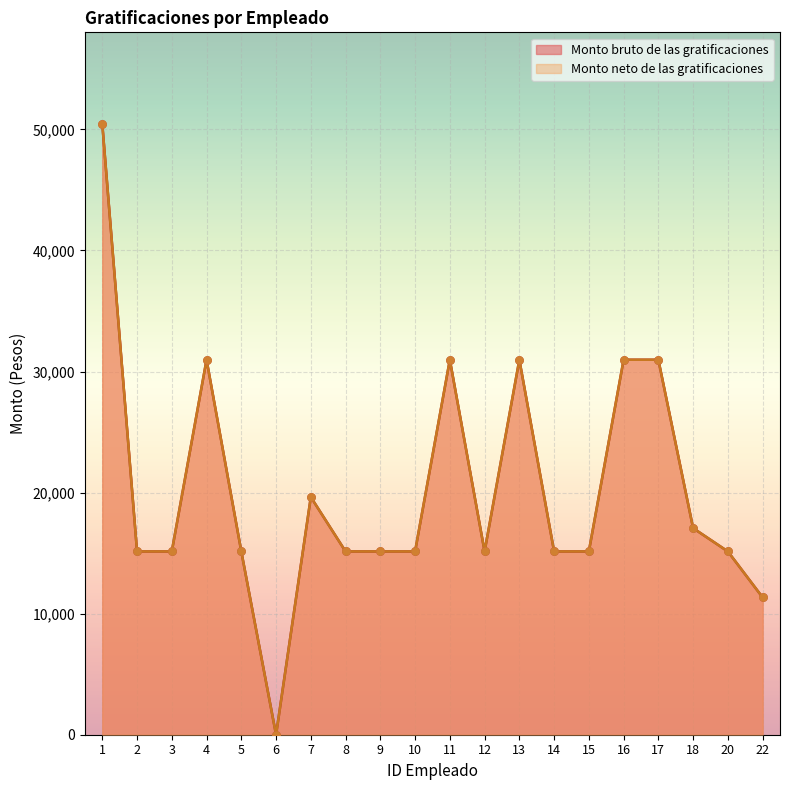

At which category is the sum across all series the highest?

1